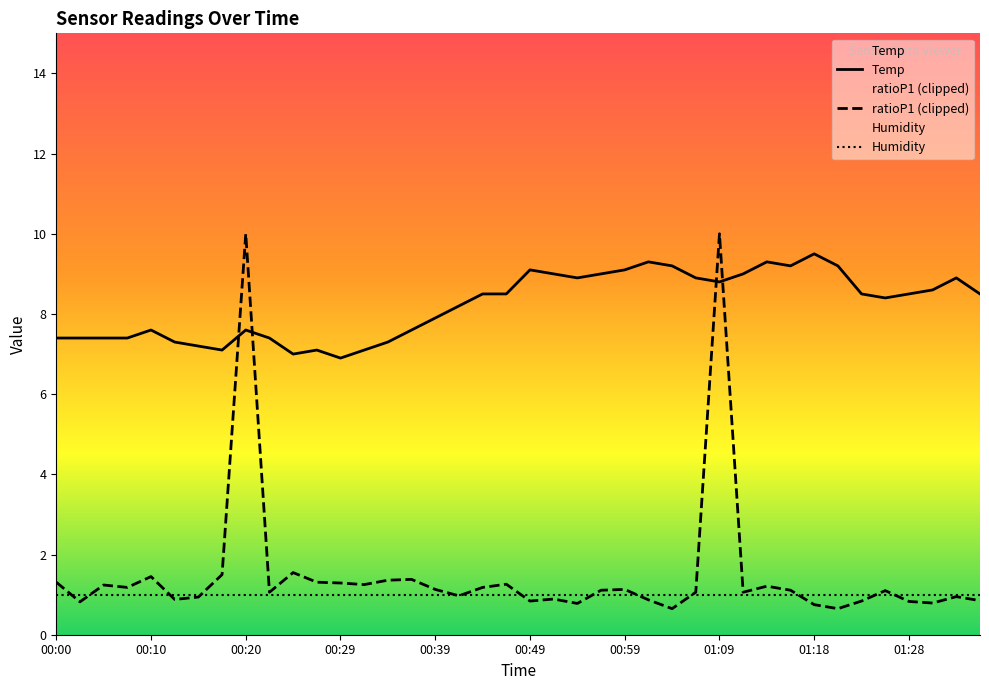

What is the sum of the Temp values at 00:54 and 00:02?

16.3